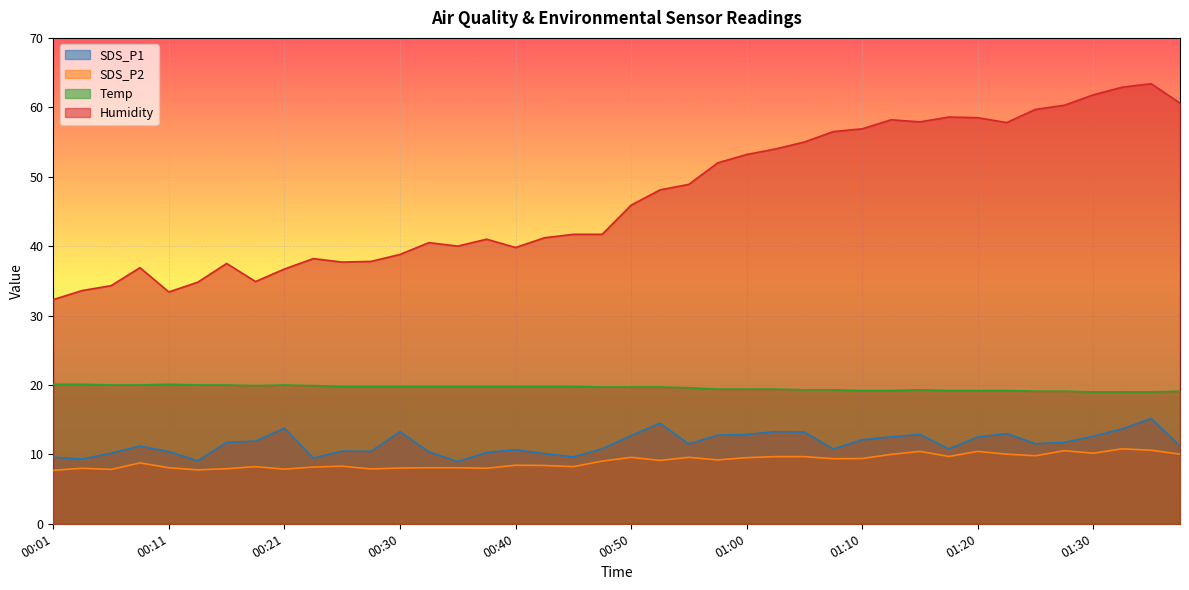

Does the chart display data point markers on the line(s)?

No